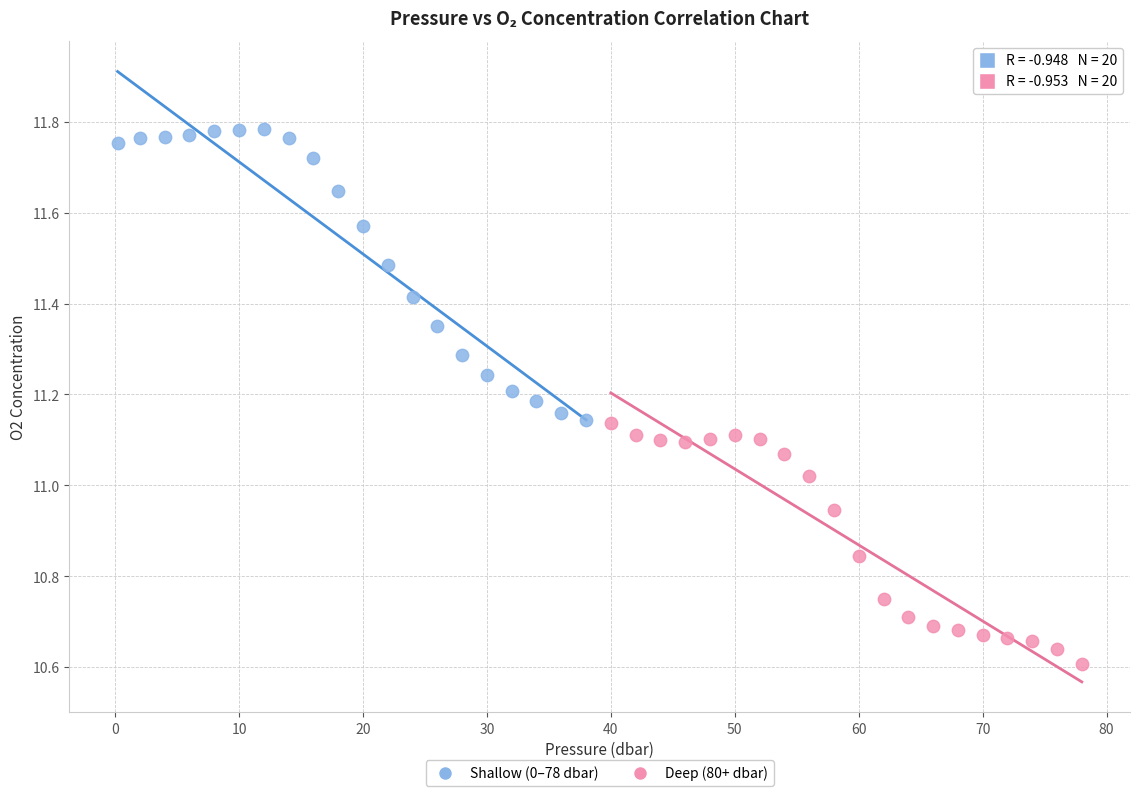

Which series reaches the minimum Y coordinate?

Deep (80+ dbar)